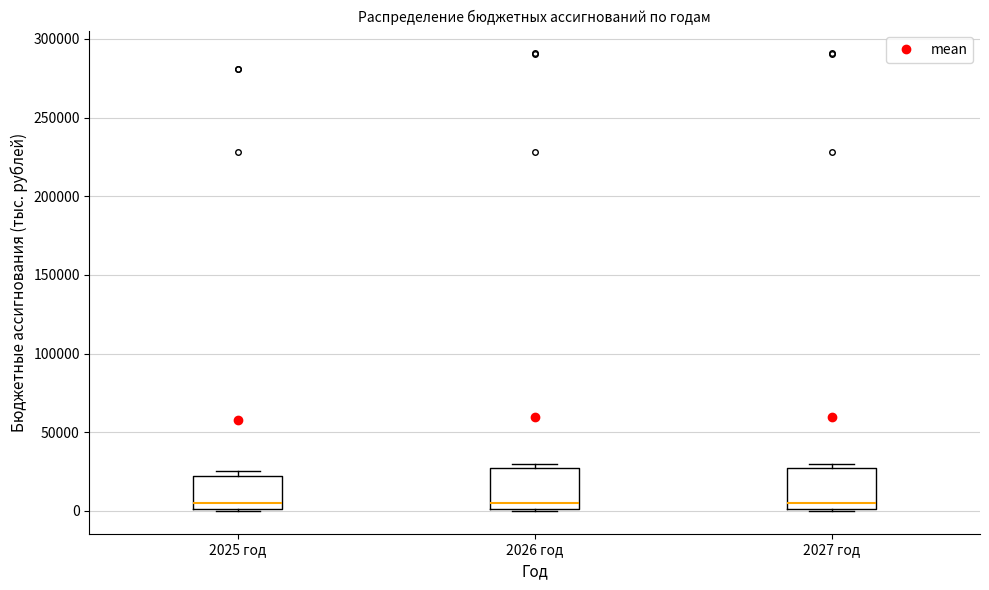

Where is the upper edge of the box for 2027 год on the y-axis? The values are not printed on the chart, so give them approximately, as read against the axis.

25000